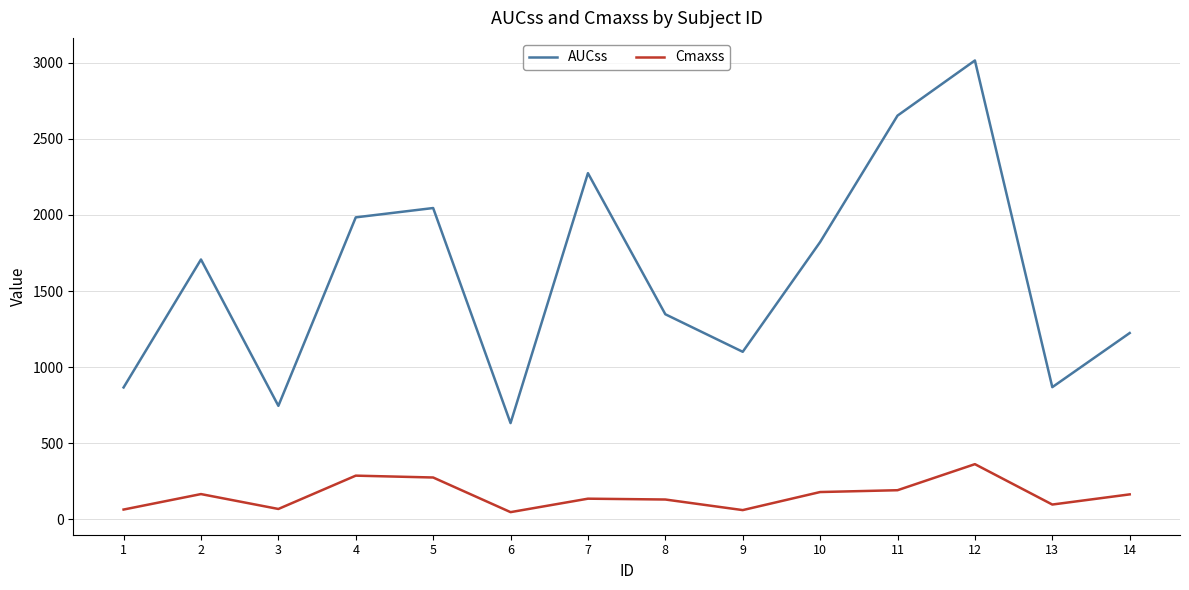

How many lines are shown in the chart?

2